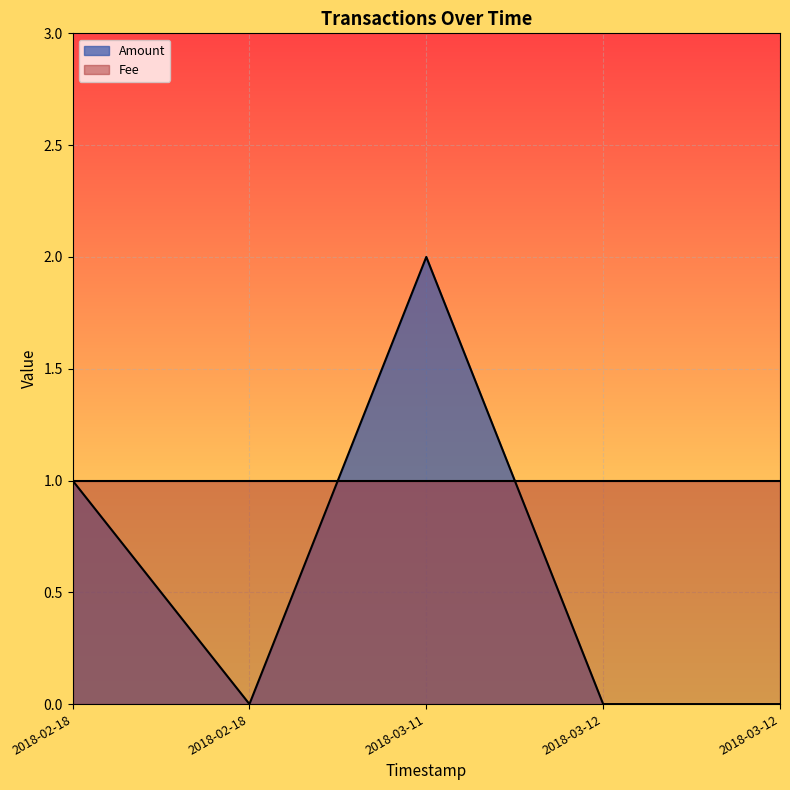

Rank the series by their maximum value, from highest to lowest.

Amount, Fee